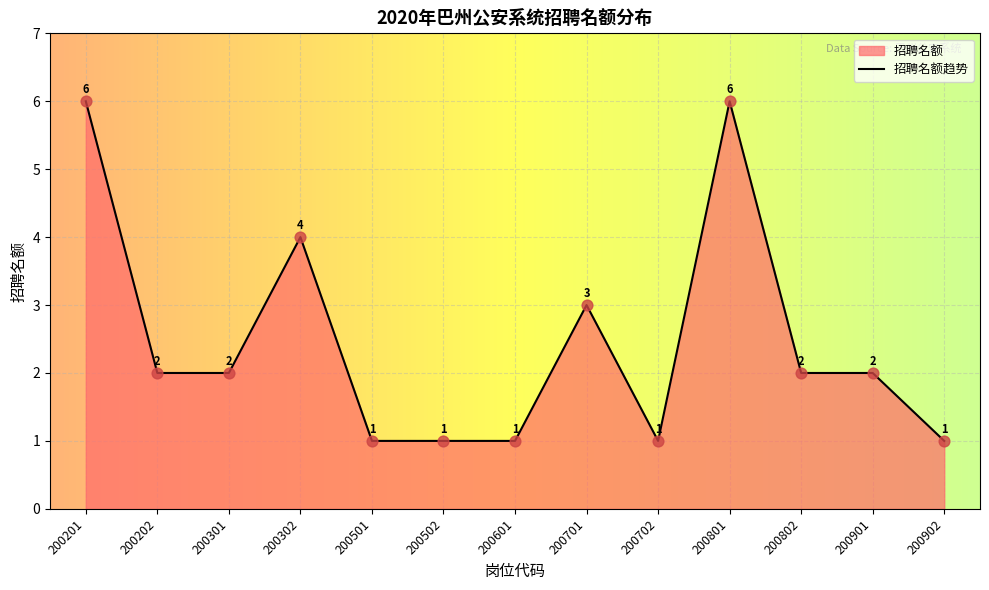

At how many categories does at least one series exceed 2?

4